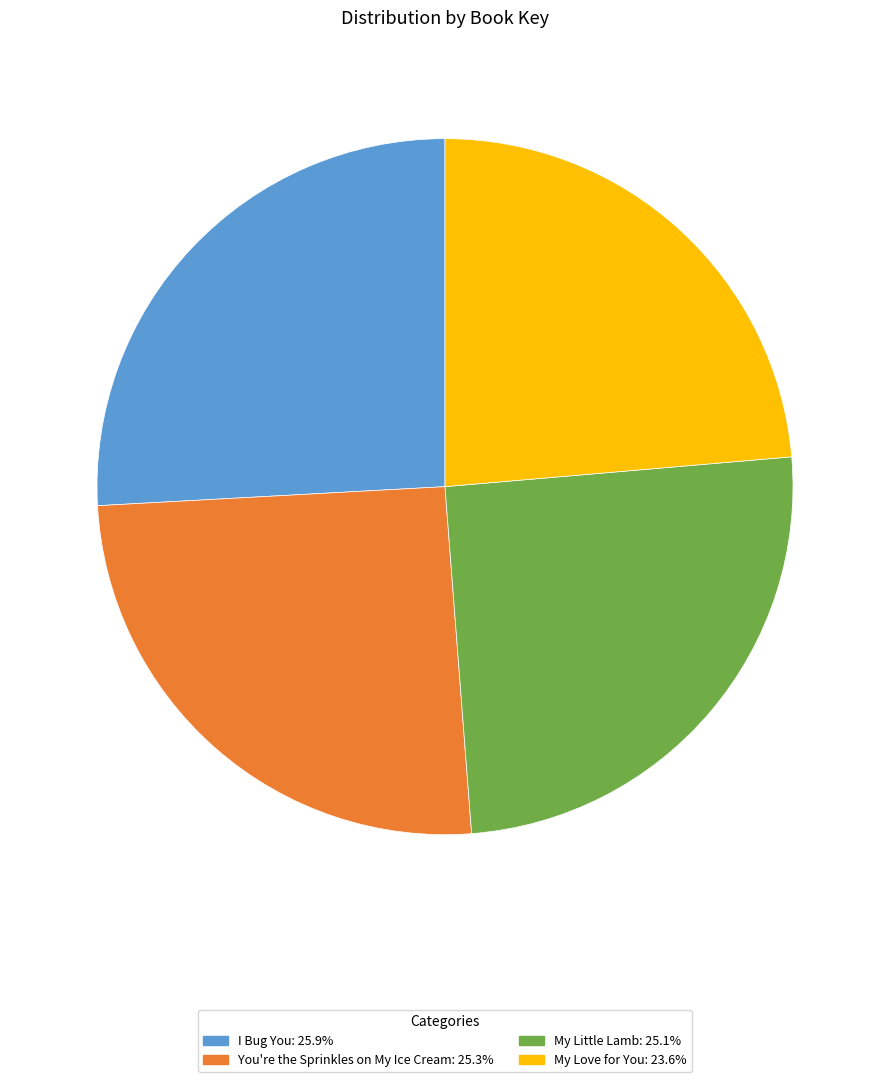

Is My Love for You the majority of the pie?

No